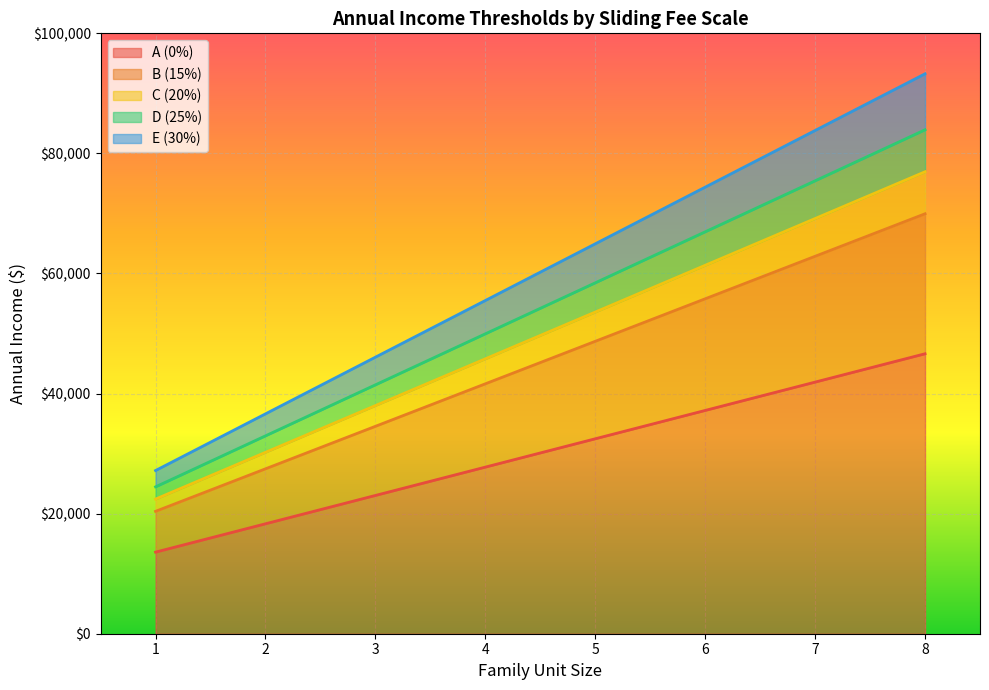

At which label is C (20%) closest to 49681?

4